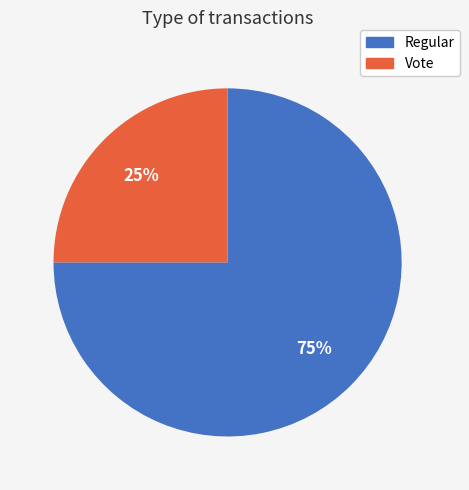

What is the ratio of the value at Regular to the value at Vote?

3.0